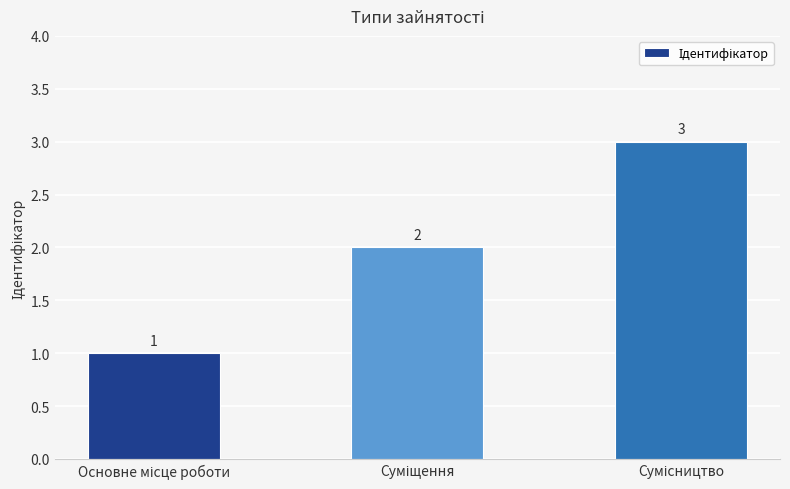

How many values are between 1 and 3?

3